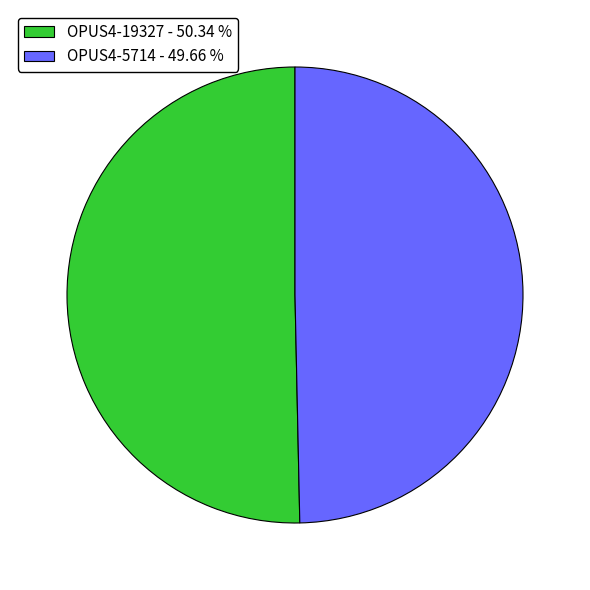

Is there a majority slice in this chart?

Yes